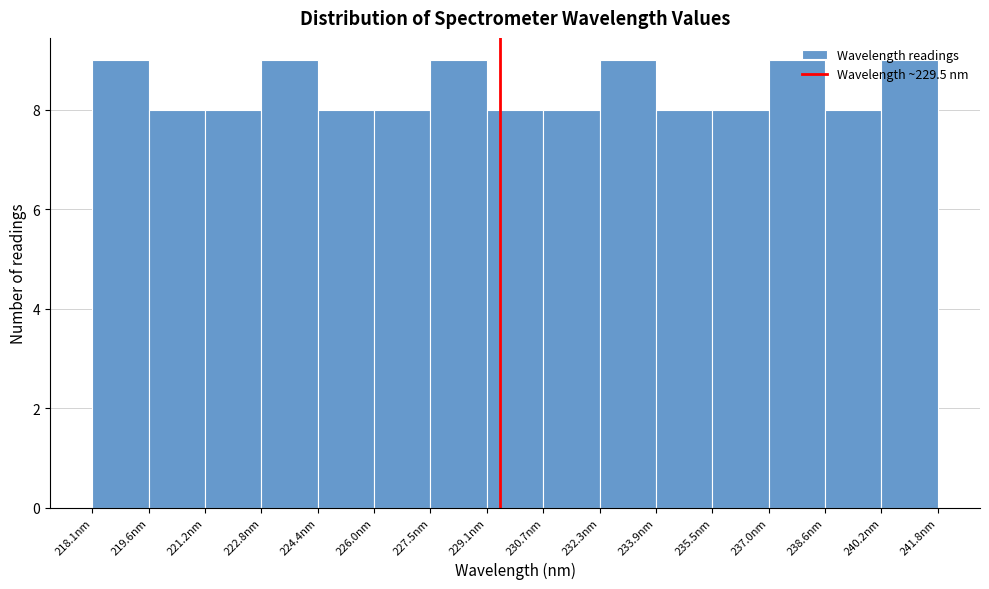

Reading left to right, list every bar in this chart as the range it spans on the x-axis followed by its height. Neither the bar edges nor the heights are printed on the chart, so give them approximately, as read against the axes.

218.0 to 219.6: 9
219.6 to 221.2: 8
221.2 to 222.8: 8
222.8 to 224.4: 9
224.4 to 226.0: 8
226.0 to 227.6: 8
227.6 to 229.2: 9
229.2 to 230.8: 8
230.8 to 232.2: 8
232.2 to 233.8: 9
233.8 to 235.4: 8
235.4 to 237.0: 8
237.0 to 238.6: 9
238.6 to 240.2: 8
240.2 to 241.8: 9